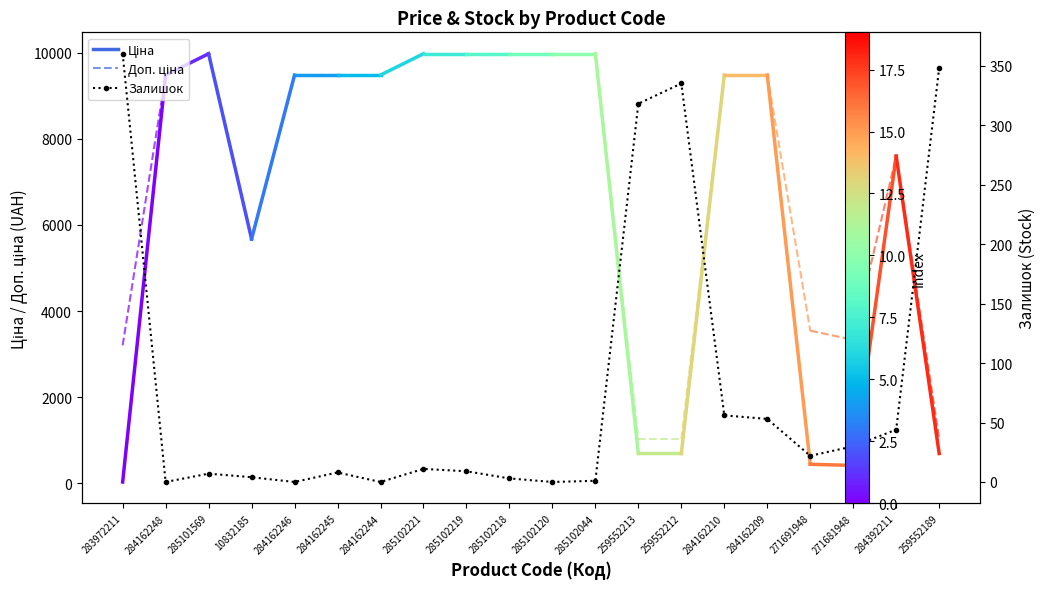

Reading left to right, list all the values displayed in this chart.

283972211=360	284162248=0	285101569=7	10832185=4	284162246=0	284162245=8	284162244=0	285102221=11	285102219=9	285102218=3	285102120=0	285102044=1	259552213=318	259552212=335	284162210=56	284162209=53	271691948=22	271681948=30	284392211=44	259552189=348